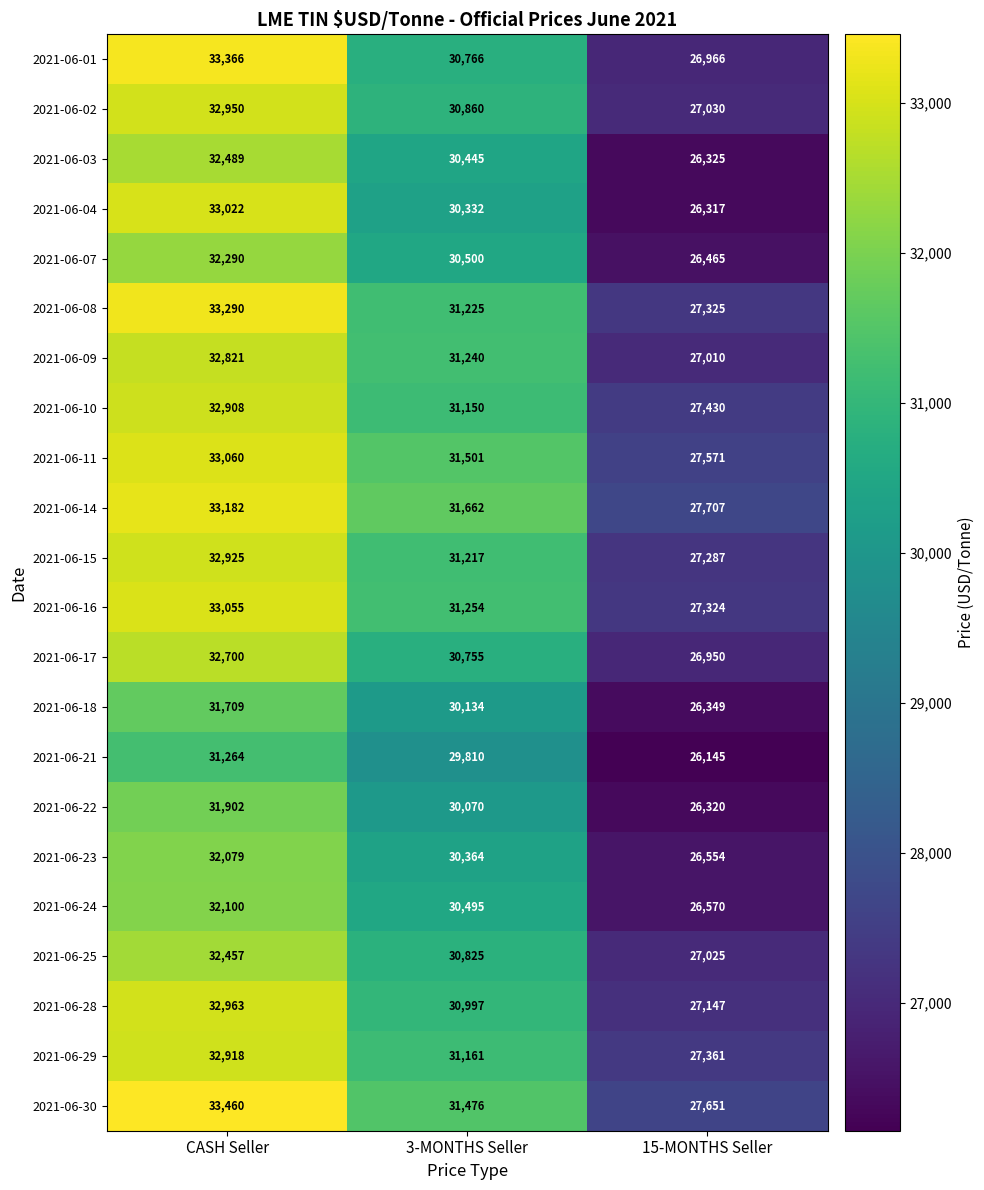

At which label is 2021-06-24 closest to 29335?

3-MONTHS Seller